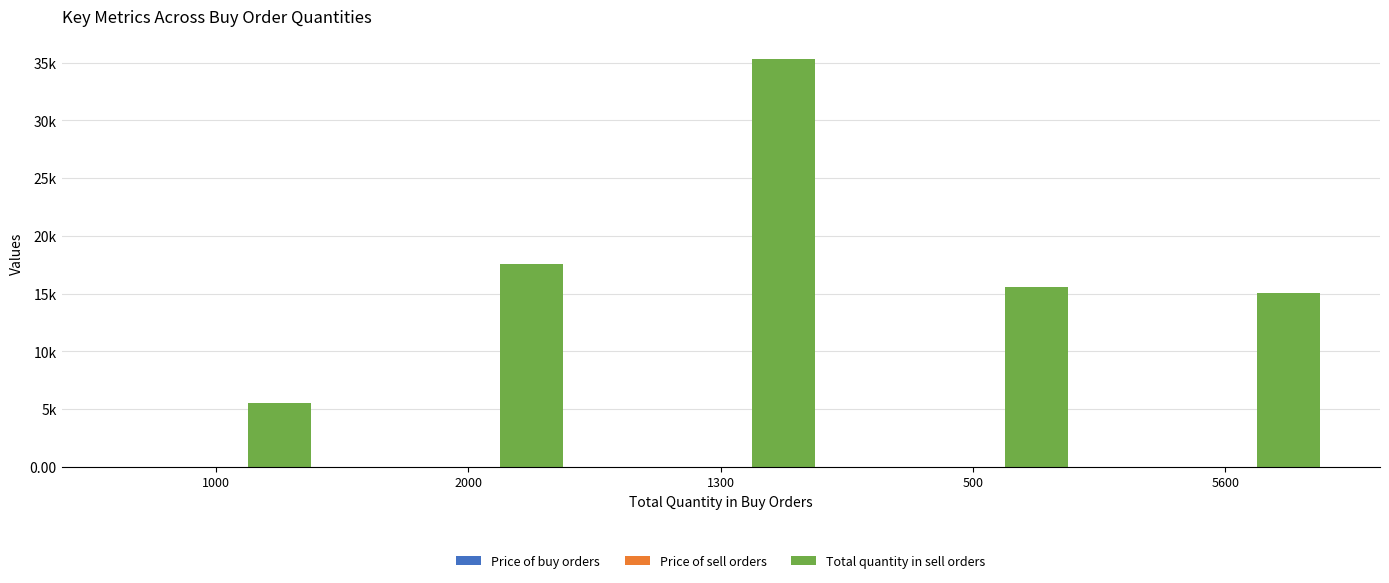

What are all the series names shown in the legend?

Price of buy orders, Price of sell orders, Total quantity in sell orders